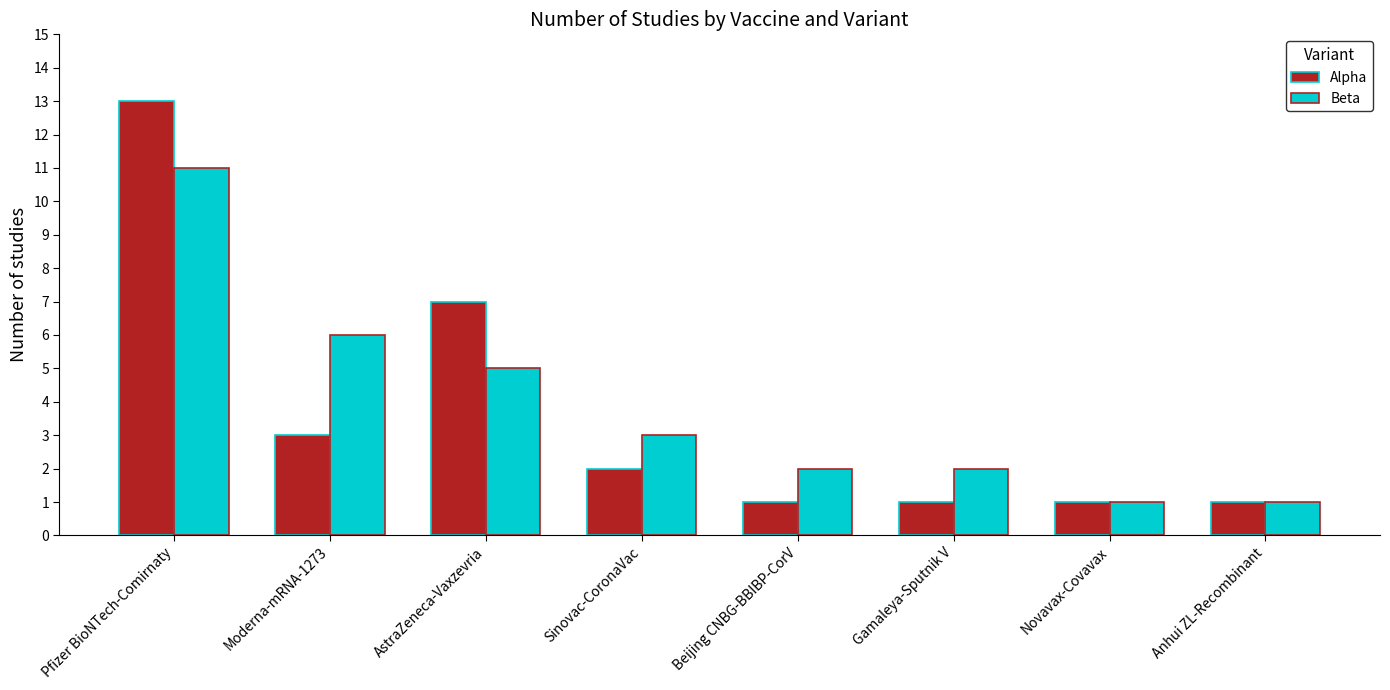

Reading left to right, list all the values displayed in this chart.

Alpha: 13	3	7	2	1	1	1	1
Beta: 11	6	5	3	2	2	1	1